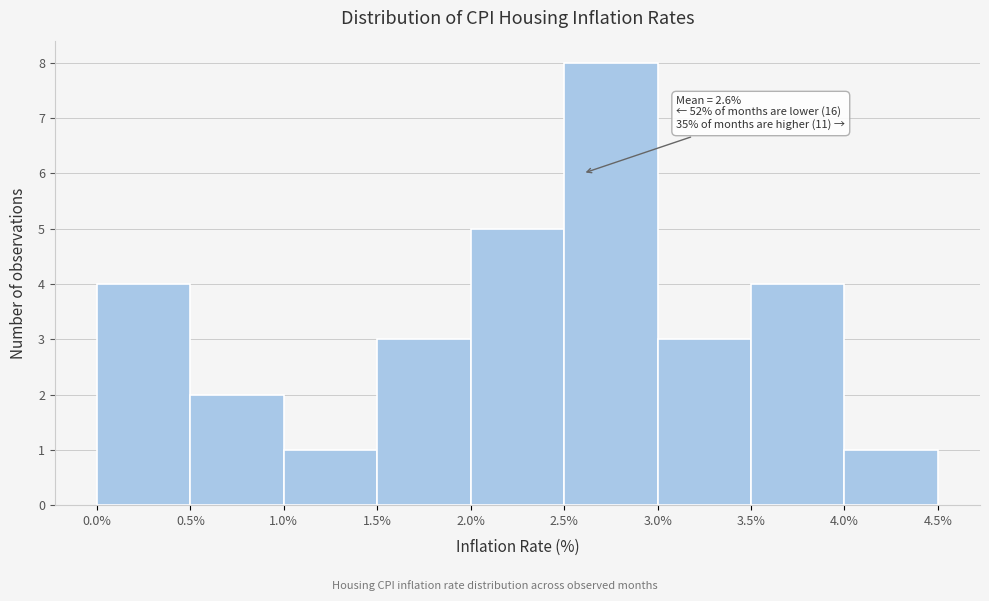

Which range on the x-axis has the tallest bar?

2.5% to 3.0%